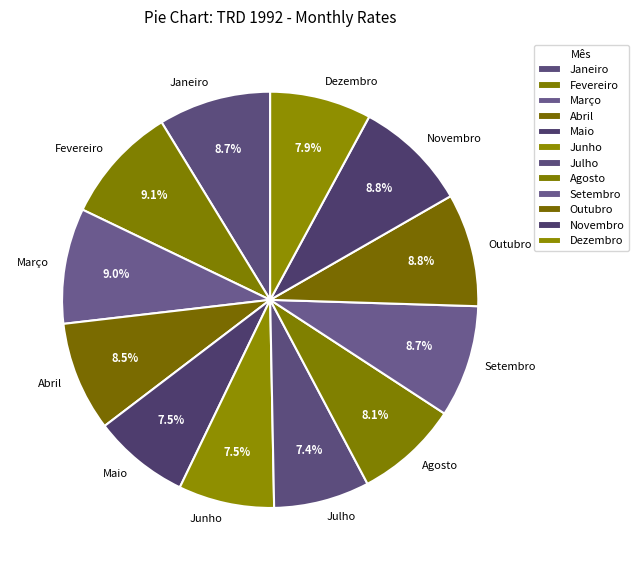

To the nearest percent, what is the combined percentage of Novembro and Abril?

17%